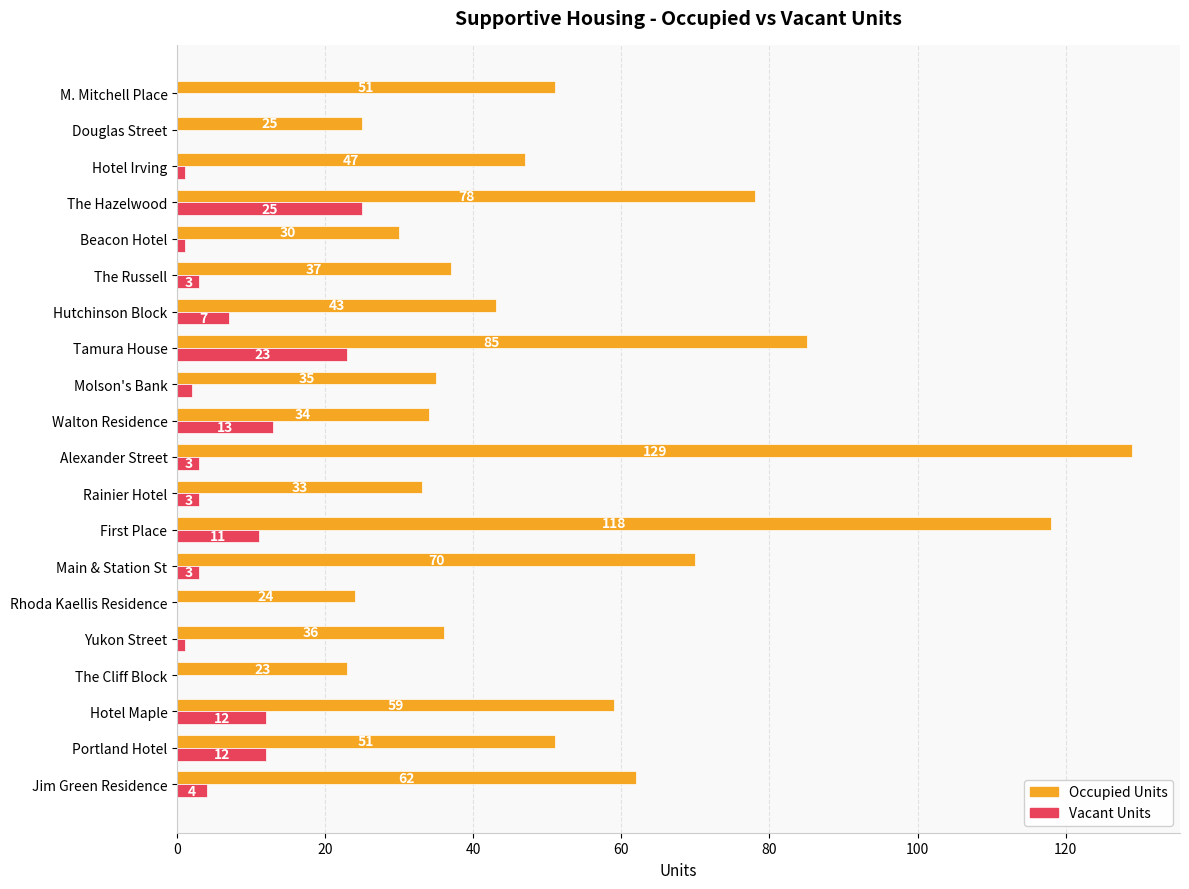

Which category has the highest value in the Vacant Units series?

The Hazelwood